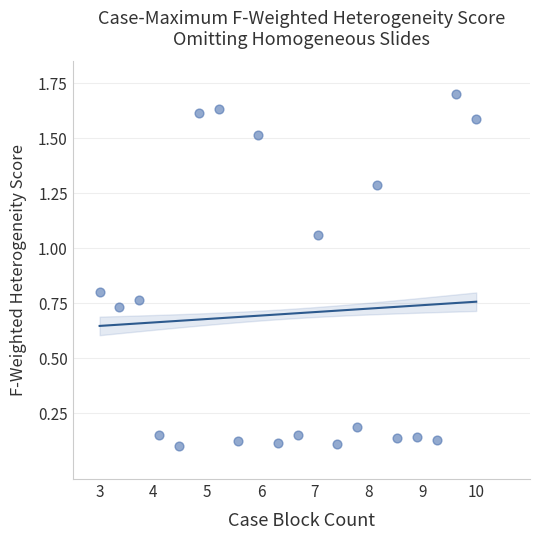

What is the range of X values (max minus min)?

7.0